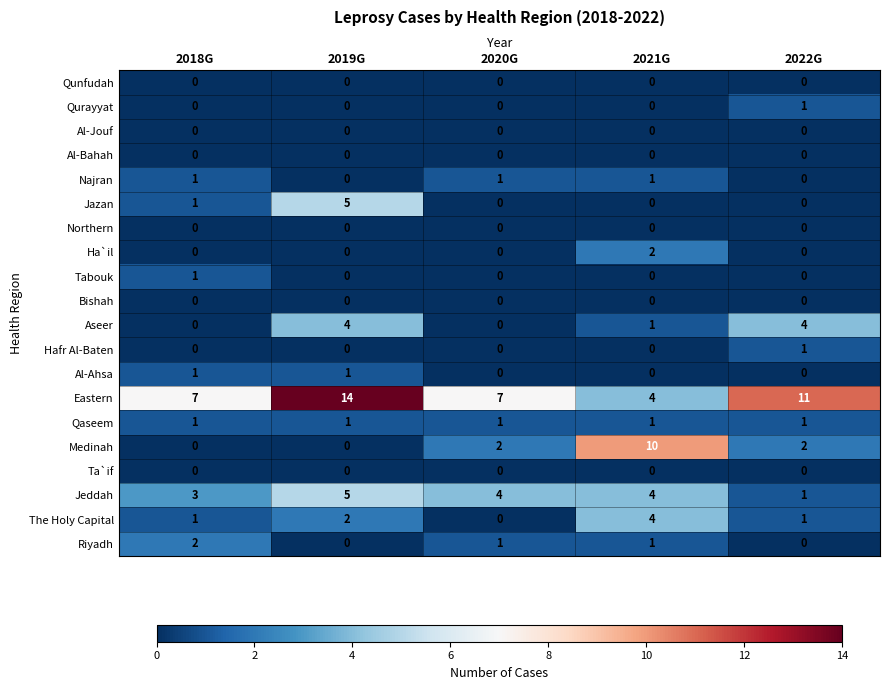

Which series changed the most between 2018G and 2021G?

Medinah